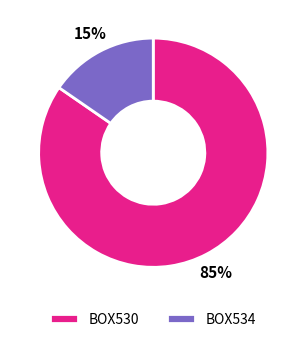

Is the sum of BOX530 and BOX534 greater than half?

Yes